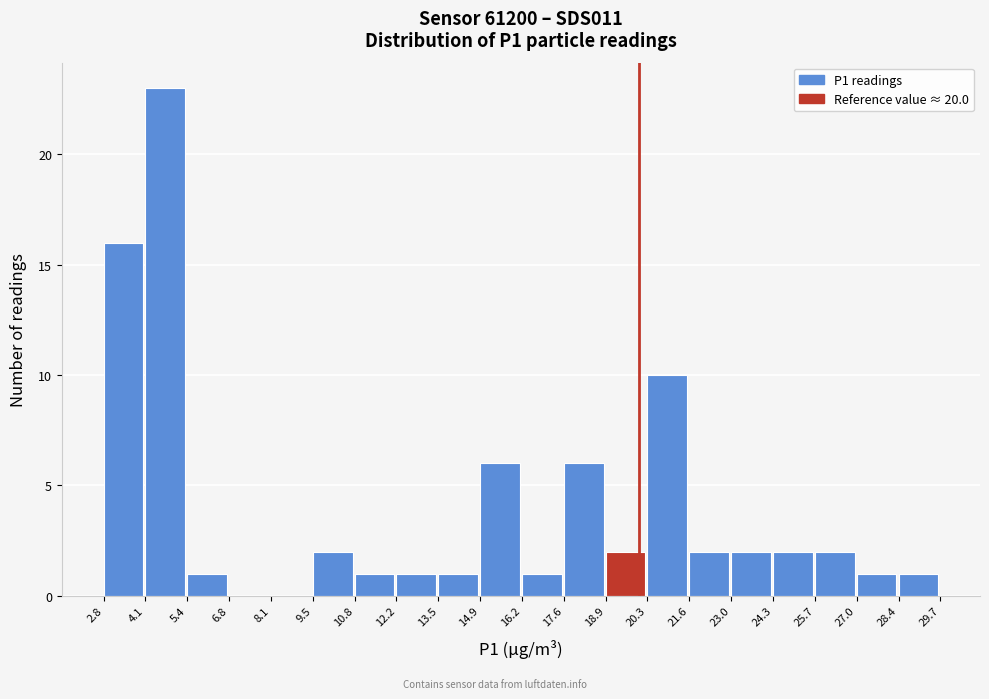

Reading left to right, transcribe this chart: for each bar, give the range it covers on the x-axis and its height. The values are not printed on the chart, so give them approximately, as read against the axis.

2.8 to 4.1: 16
4.1 to 5.4: 23
5.4 to 6.8: 1
6.8 to 8.1: 0
8.1 to 9.5: 0
9.5 to 10.8: 2
10.8 to 12.2: 1
12.2 to 13.5: 1
13.5 to 14.9: 1
14.9 to 16.2: 6
16.2 to 17.6: 1
17.6 to 18.9: 6
18.9 to 20.3: 2
20.3 to 21.6: 10
21.6 to 23.0: 2
23.0 to 24.3: 2
24.3 to 25.7: 2
25.7 to 27.0: 2
27.0 to 28.4: 1
28.4 to 29.7: 1